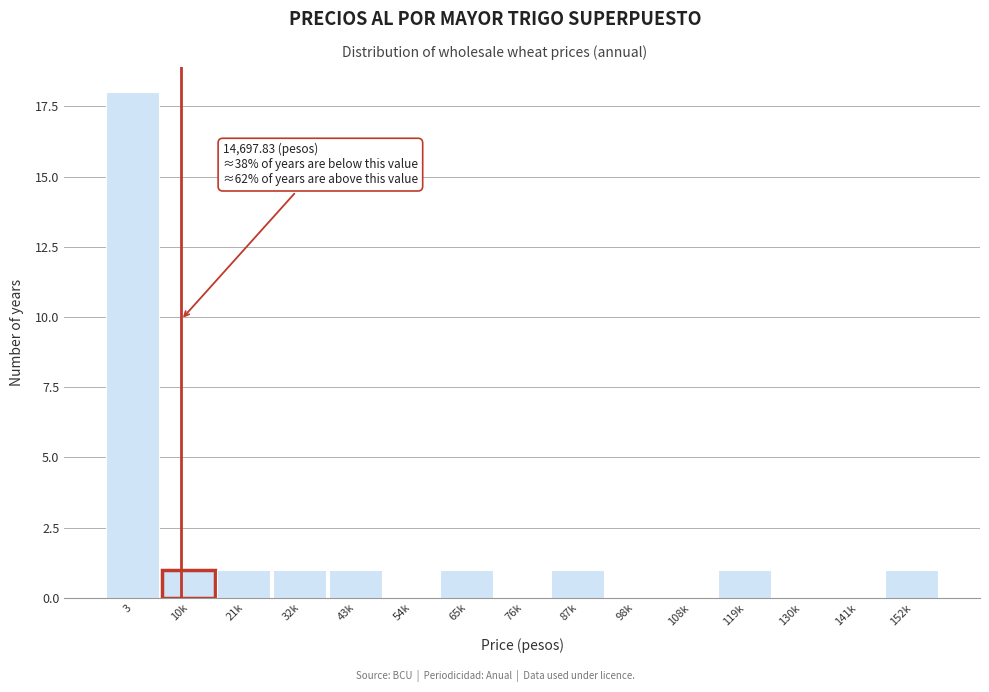

Reading left to right, what are all the values shown in this chart?

3=18	10k=1	21k=1	32k=1	43k=1	54k=0	65k=1	76k=0	87k=1	98k=0	108k=0	119k=1	130k=0	141k=0	152k=1